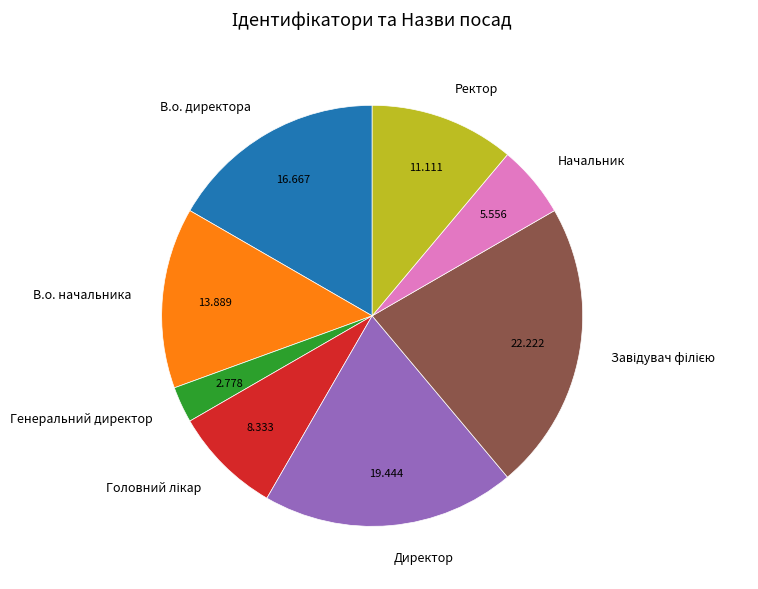

Does Ректор represent more than half of the total?

No